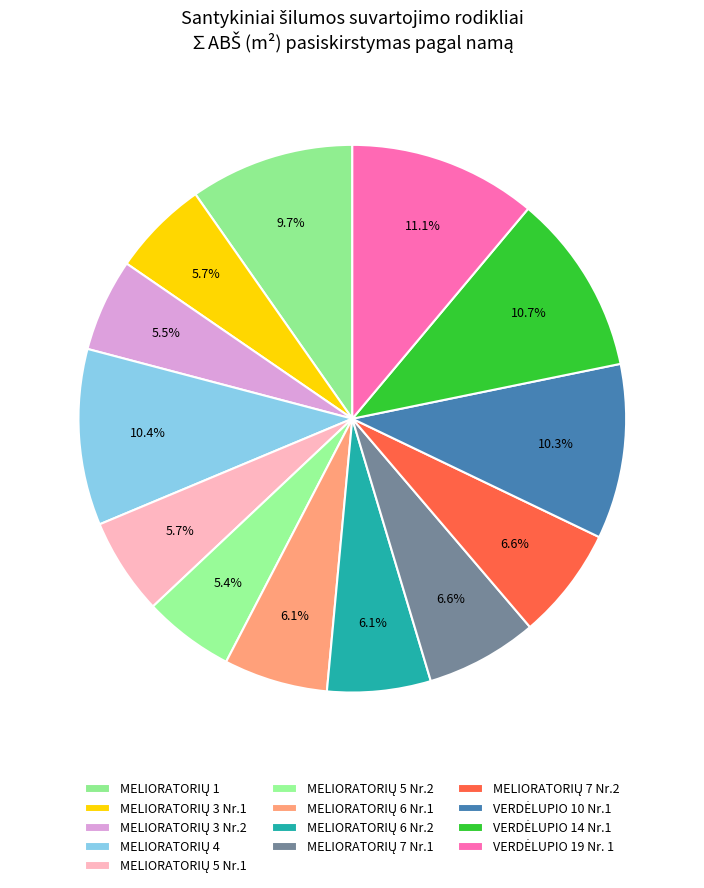

Which has a higher value, MELIORATORIŲ 5 Nr.1 or MELIORATORIŲ 7 Nr.1?

MELIORATORIŲ 7 Nr.1